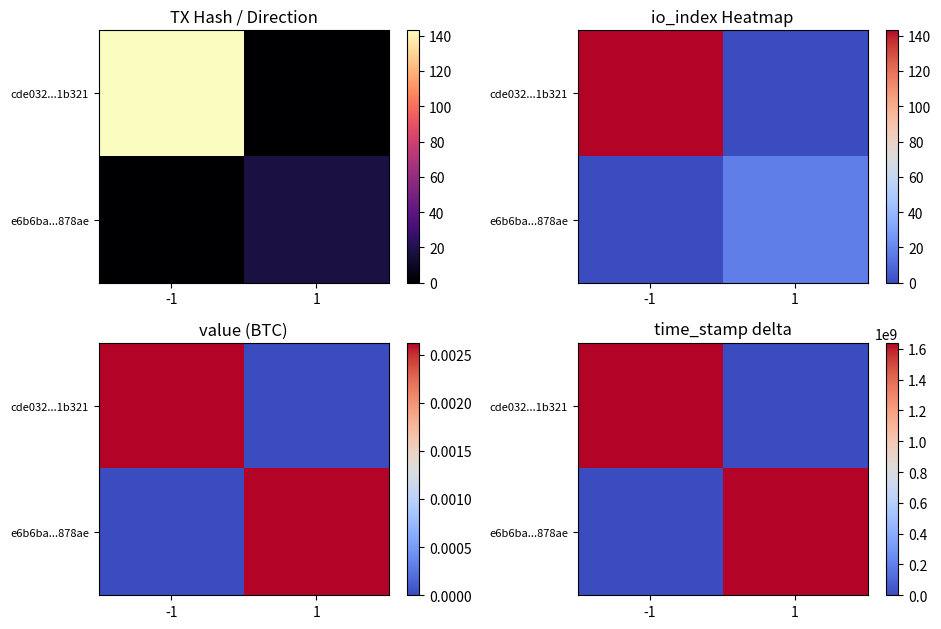

List the labels in order of e6b6ba...878ae value, smallest first.

-1, 1